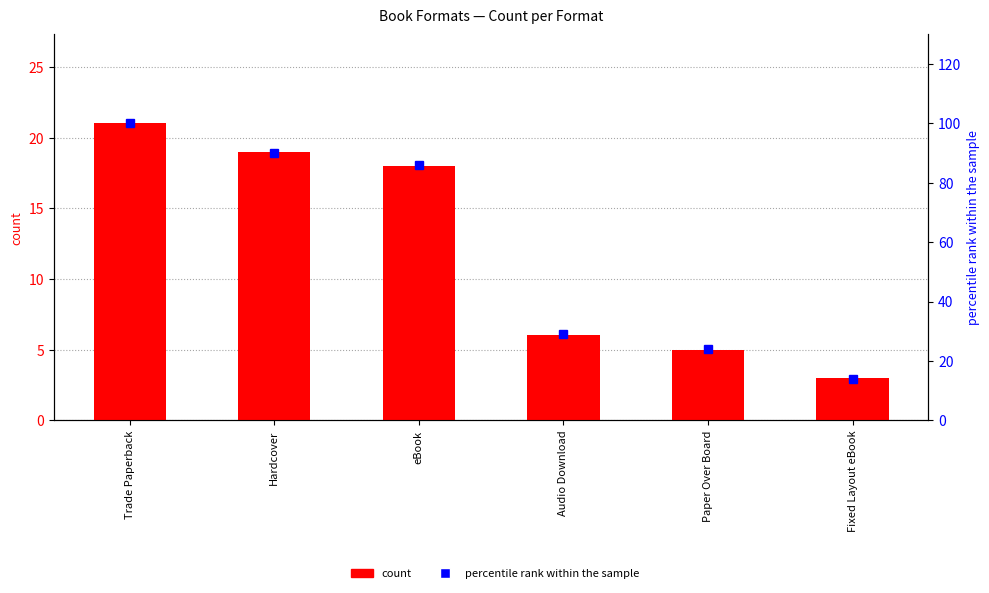

Read the value at Audio Download, to the nearest 5.

5